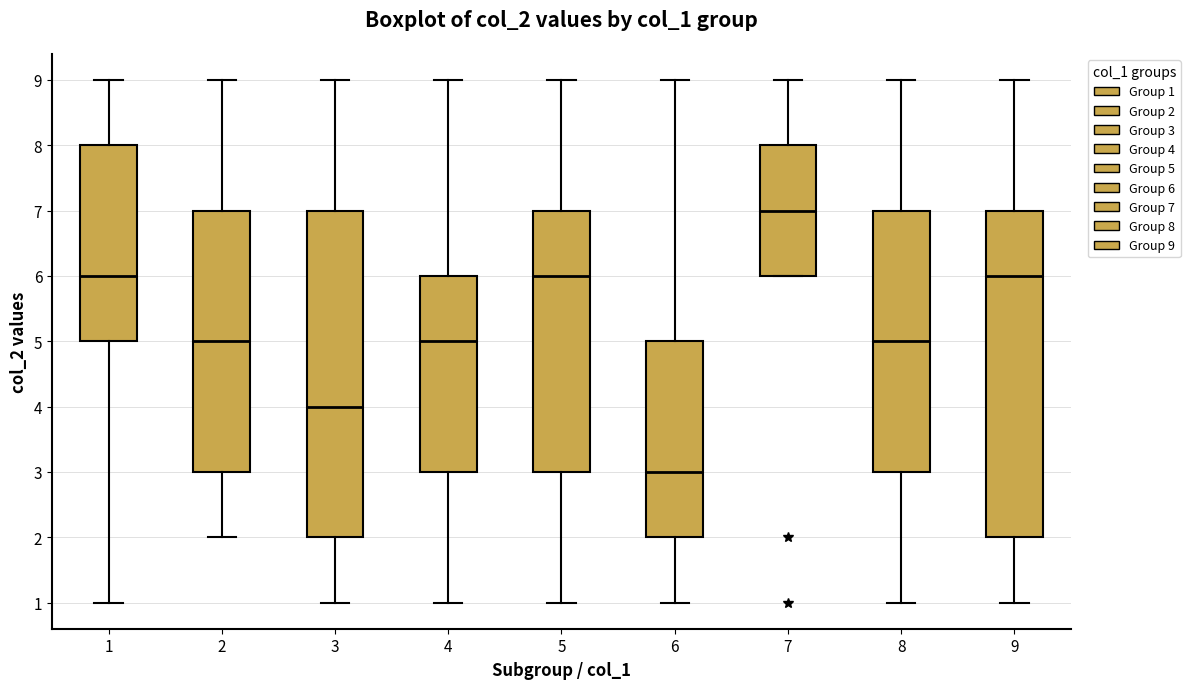

Where is the lower edge of the box at x = 1 on the y-axis? The values are not printed on the chart, so give them approximately, as read against the axis.

5